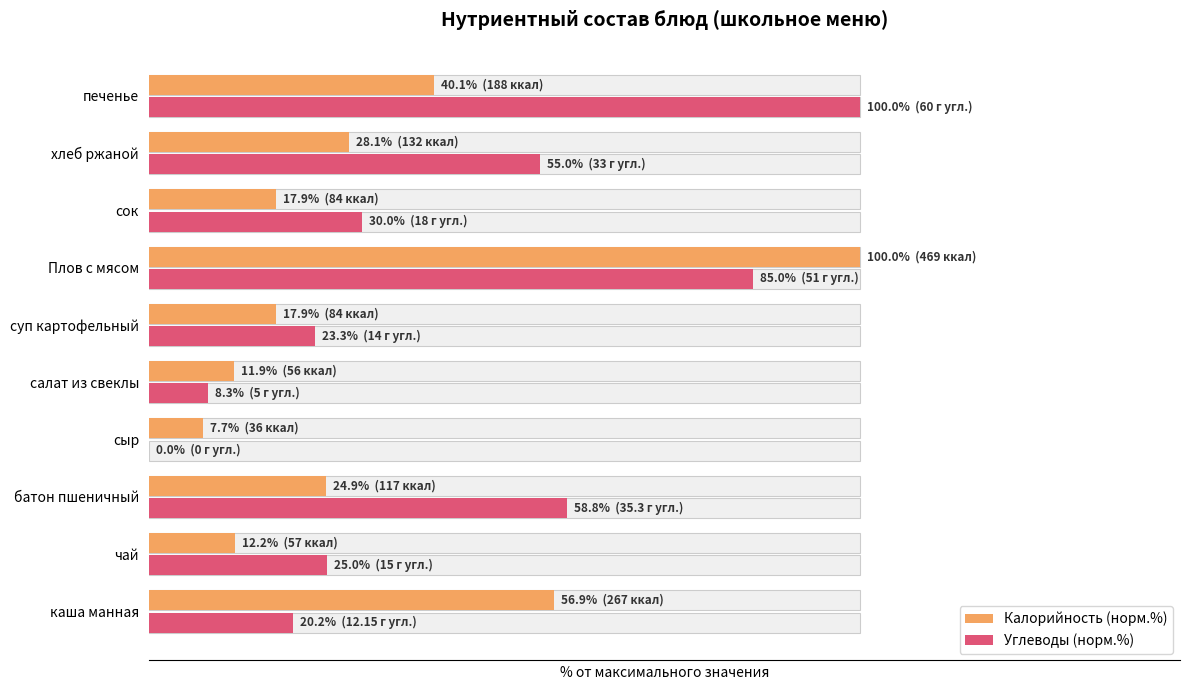

Reading right to left, transcribe all the data shown in this chart.

Калорийность (норм.%): 40.1	28.1	17.9	100.0	17.9	11.9	7.7	24.9	12.2	56.9
Углеводы (норм.%): 100.0	55.0	30.0	85.0	23.3	8.3	0.0	58.8	25.0	20.2